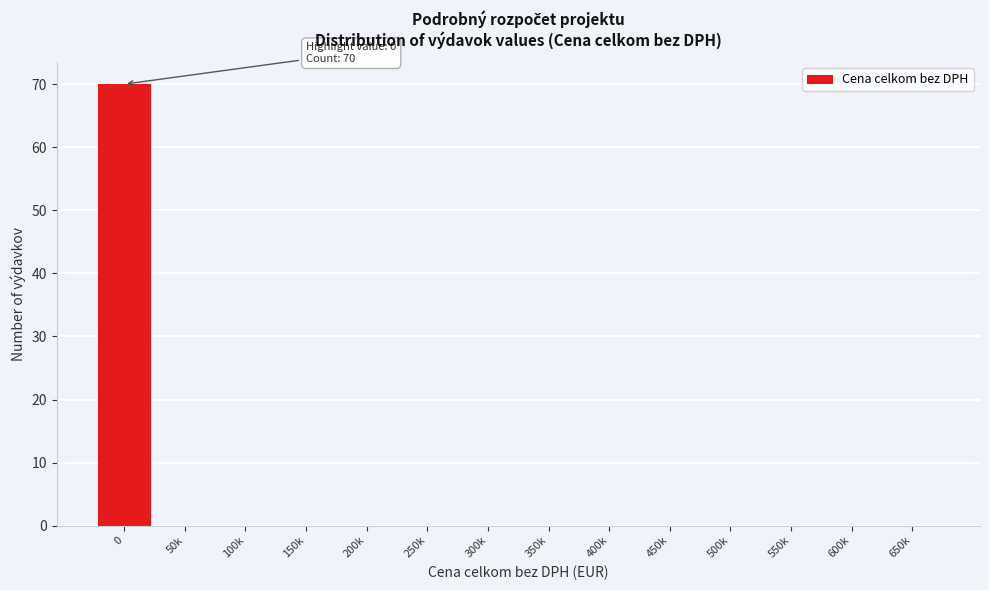

Reading right to left, what are all the values shown in this chart?

650k=0	600k=0	550k=0	500k=0	450k=0	400k=0	350k=0	300k=0	250k=0	200k=0	150k=0	100k=0	50k=0	0=70